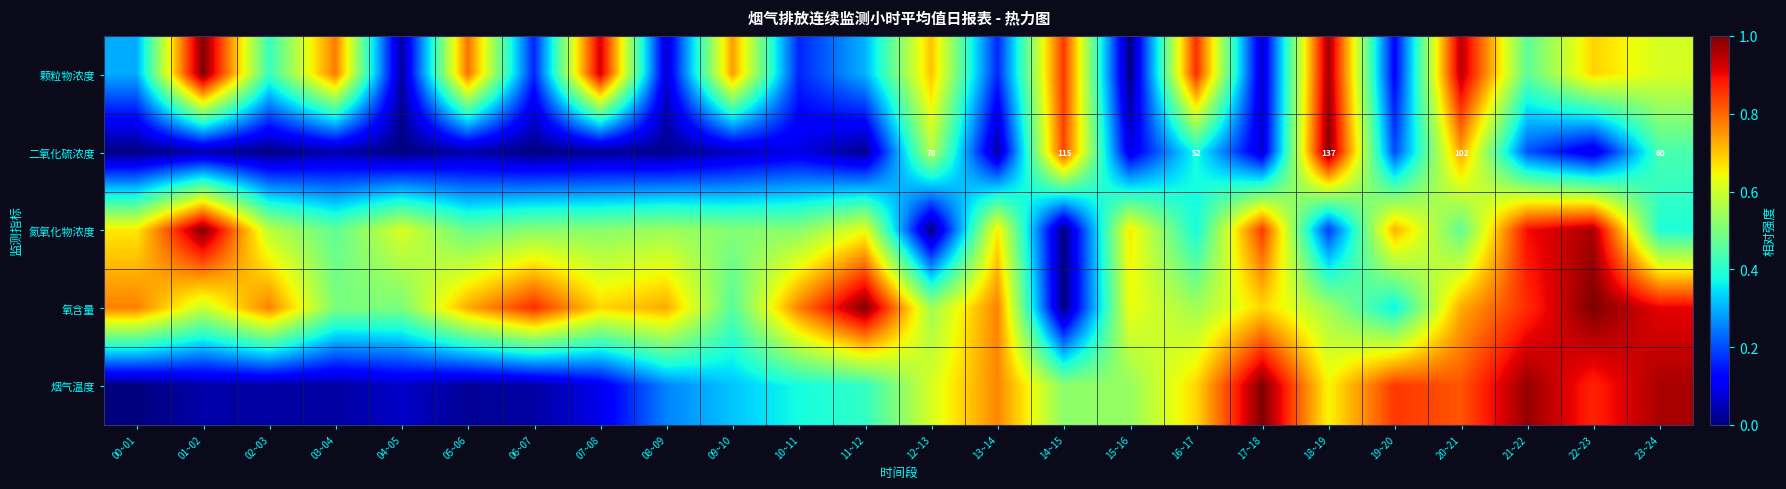

At how many categories does at least one series exceed 0?

24